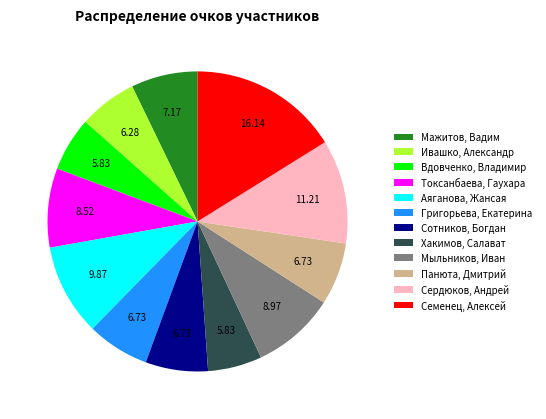

True or false: Григорьева, Екатерина accounts for 22% of the total.

False